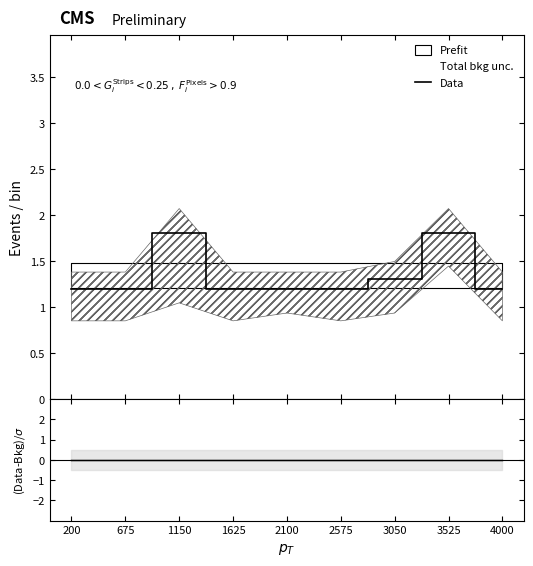

At which category does the chart reach its minimum across all series?

200